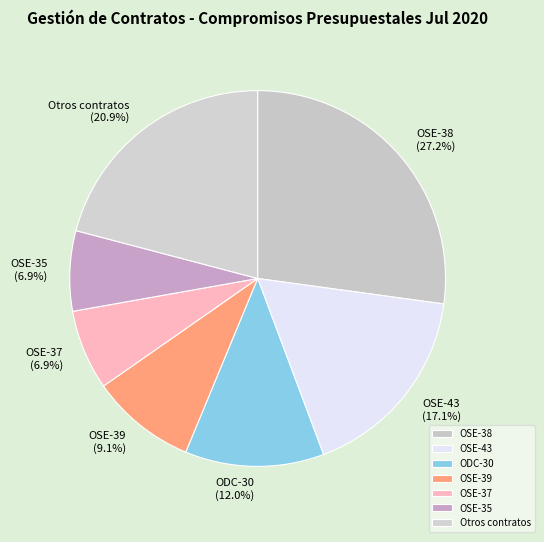

What percentage do OSE-38 and OSE-43 together represent?

44.3%